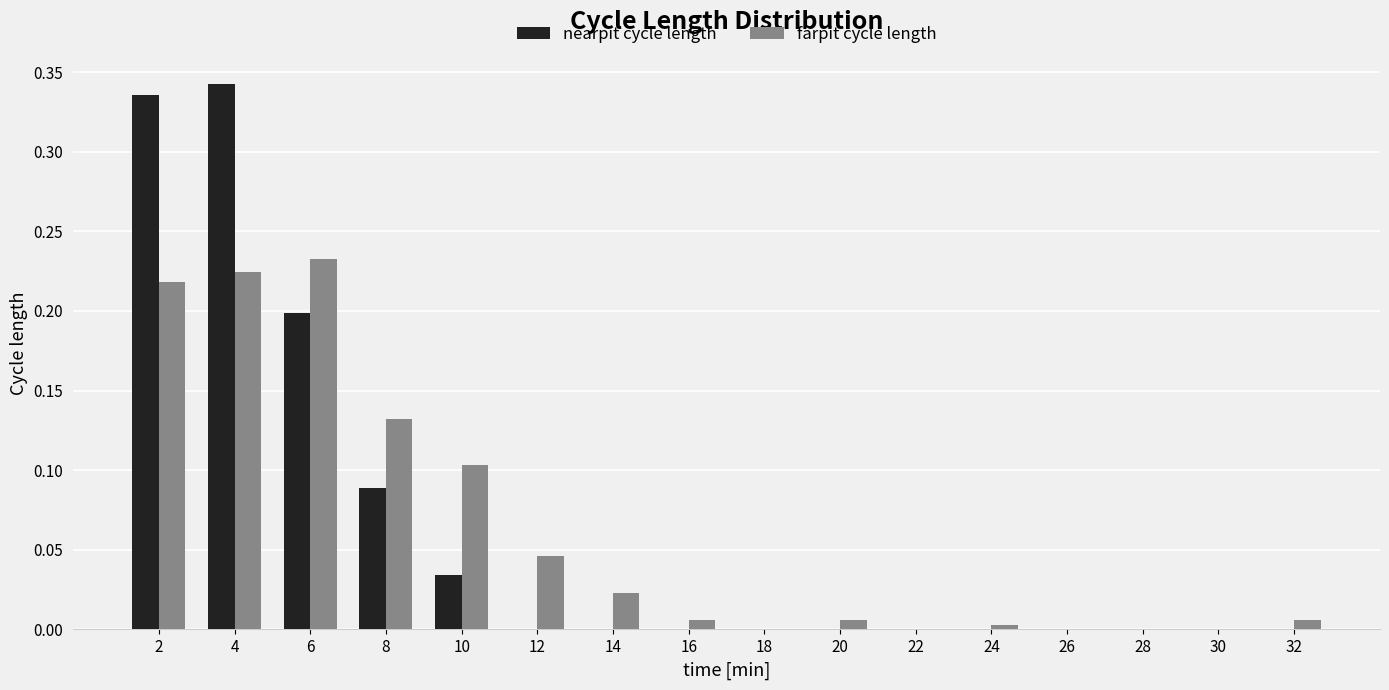

At which category does the chart reach its peak across all series?

4